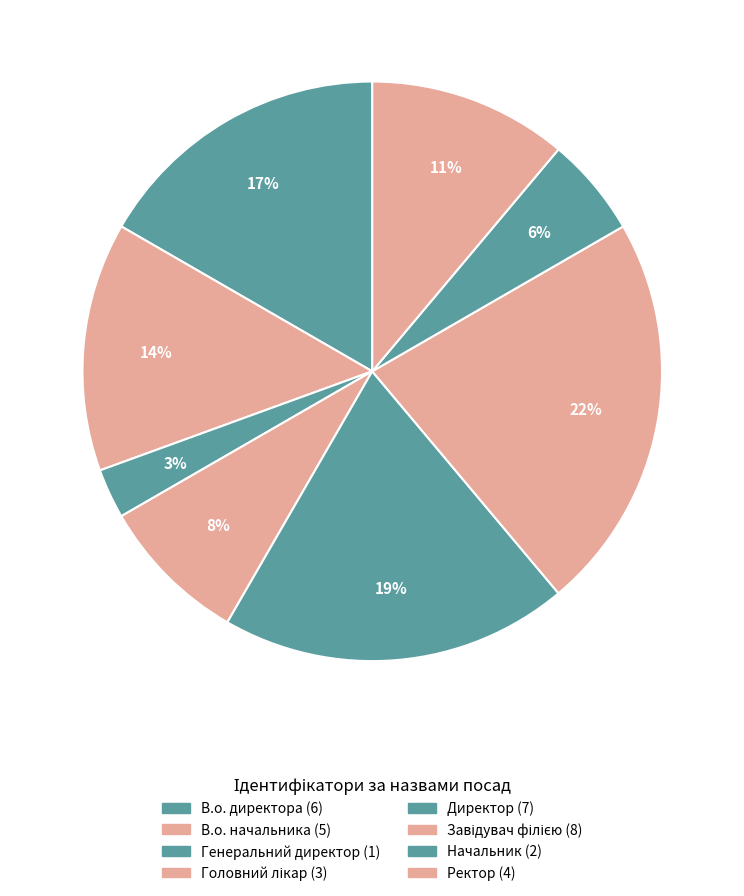

How many segments does this pie chart have?

8